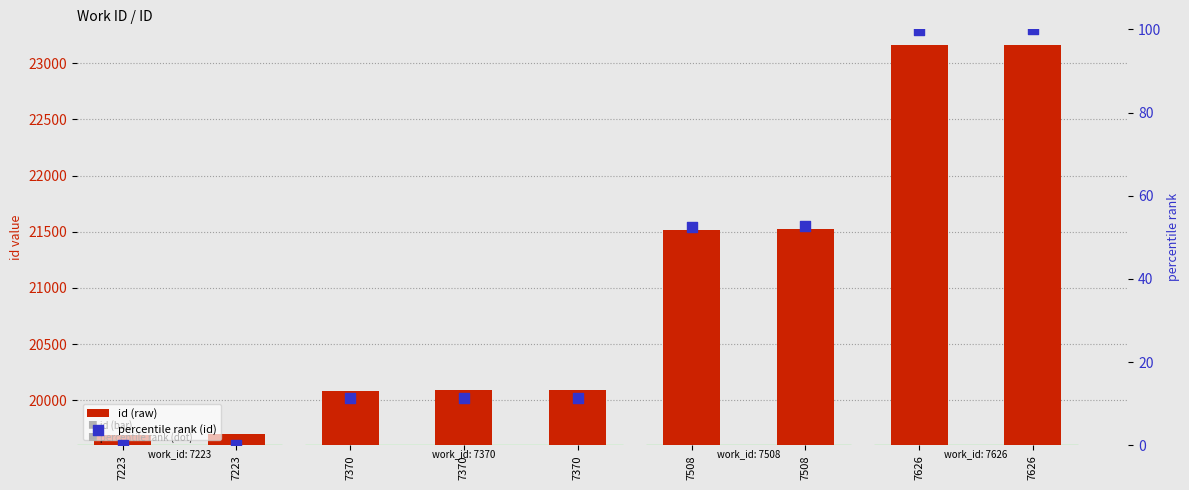

What are all the series names shown in the legend?

id (raw), percentile rank (id)